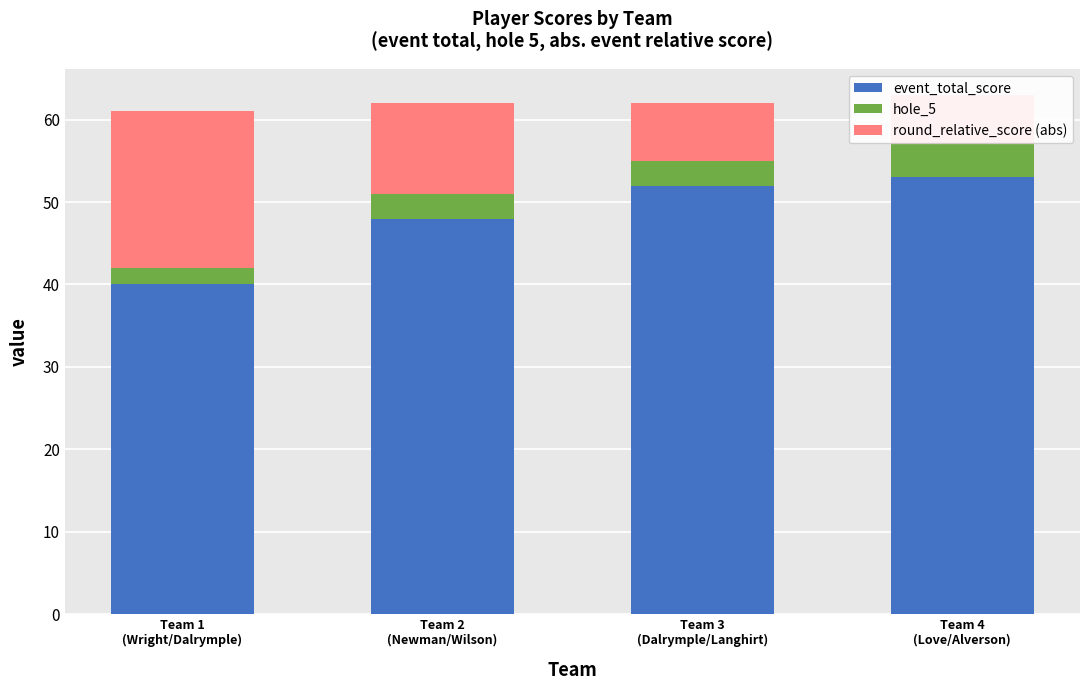

At how many categories does at least one series exceed 25?

4